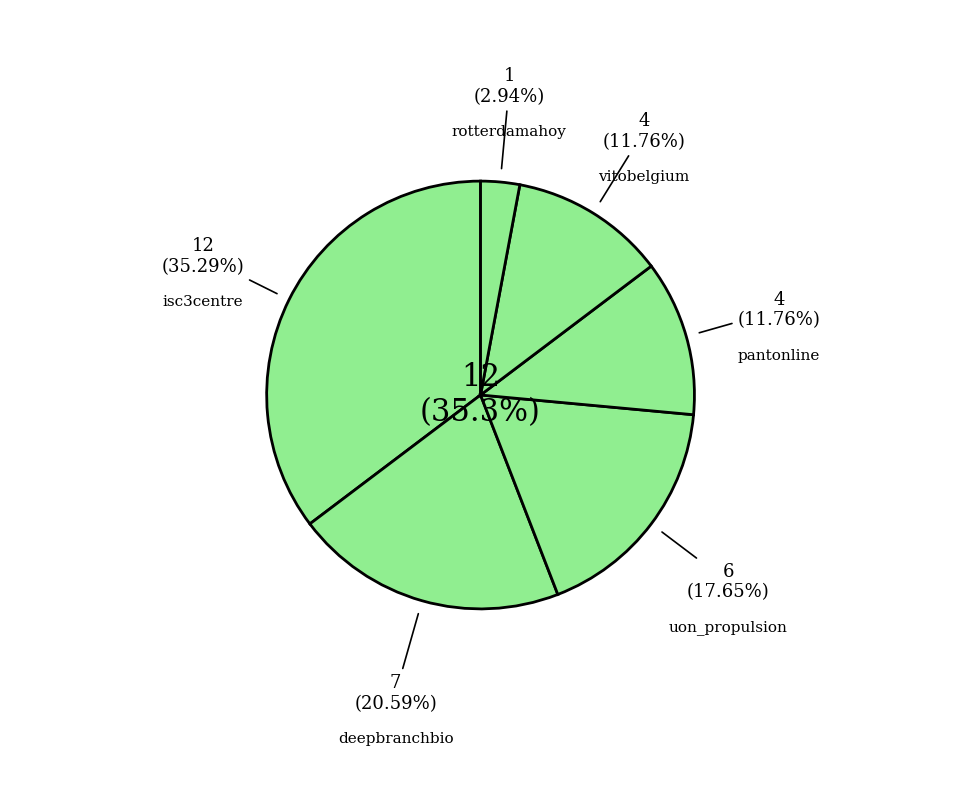

Is it true that deepbranchbio is 15% of the pie?

False